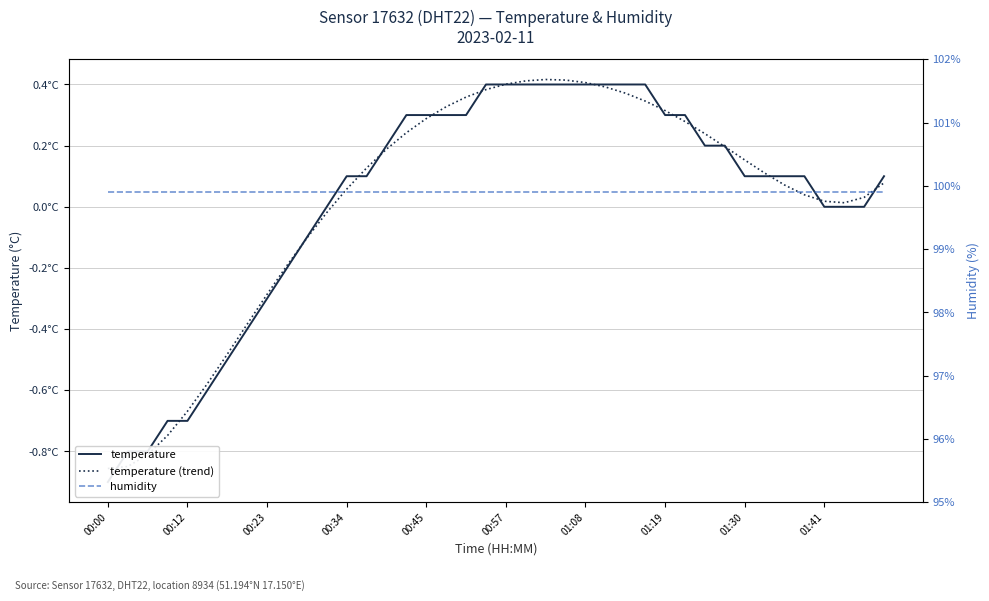

Which series has the widest spread of values?

temperature